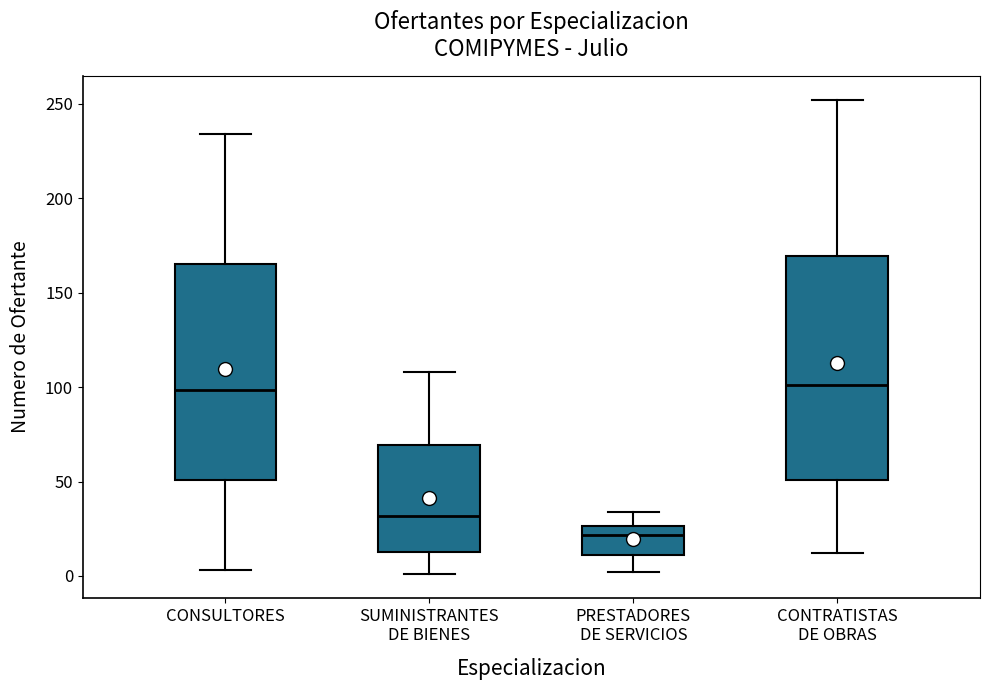

Reading left to right, read every box against the y-axis: the position of its median line, the range the box covers, and the ends of its whiskers. The values are not printed on the chart, so give them approximately, as read against the axis.

CONSULTORES: median 100, box 50 to 165, whiskers 5 to 235
SUMINISTRANTES DE BIENES: median 30, box 15 to 70, whiskers 0 to 110
PRESTADORES DE SERVICIOS: median 20, box 10 to 25, whiskers 0 to 35
CONTRATISTAS DE OBRAS: median 100, box 50 to 170, whiskers 10 to 250